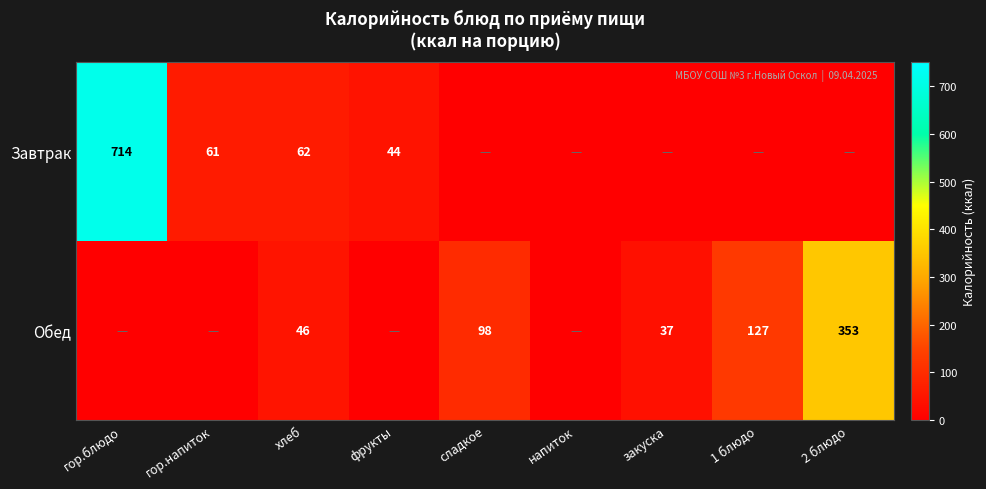

The Обед series shows 37 at закуска. True or false?

True